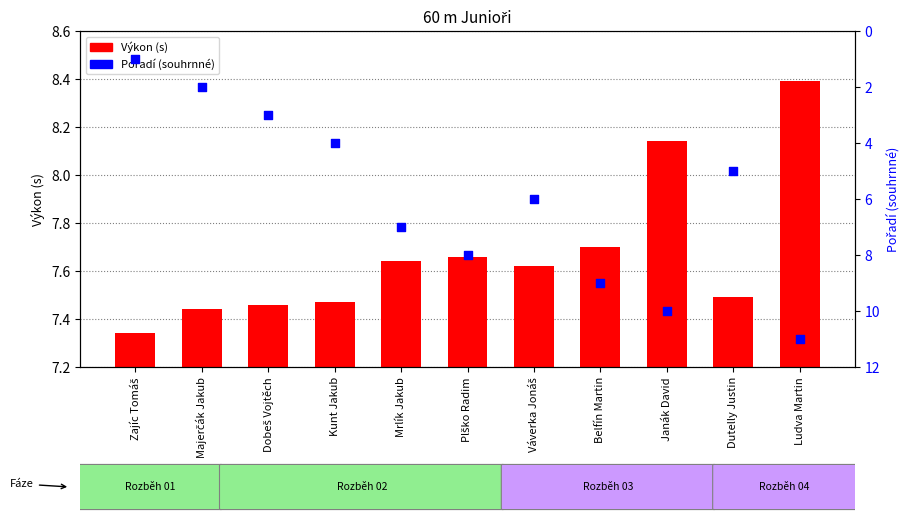

What are all the series names shown in the legend?

Výkon (s), Pořadí (souhrnné)